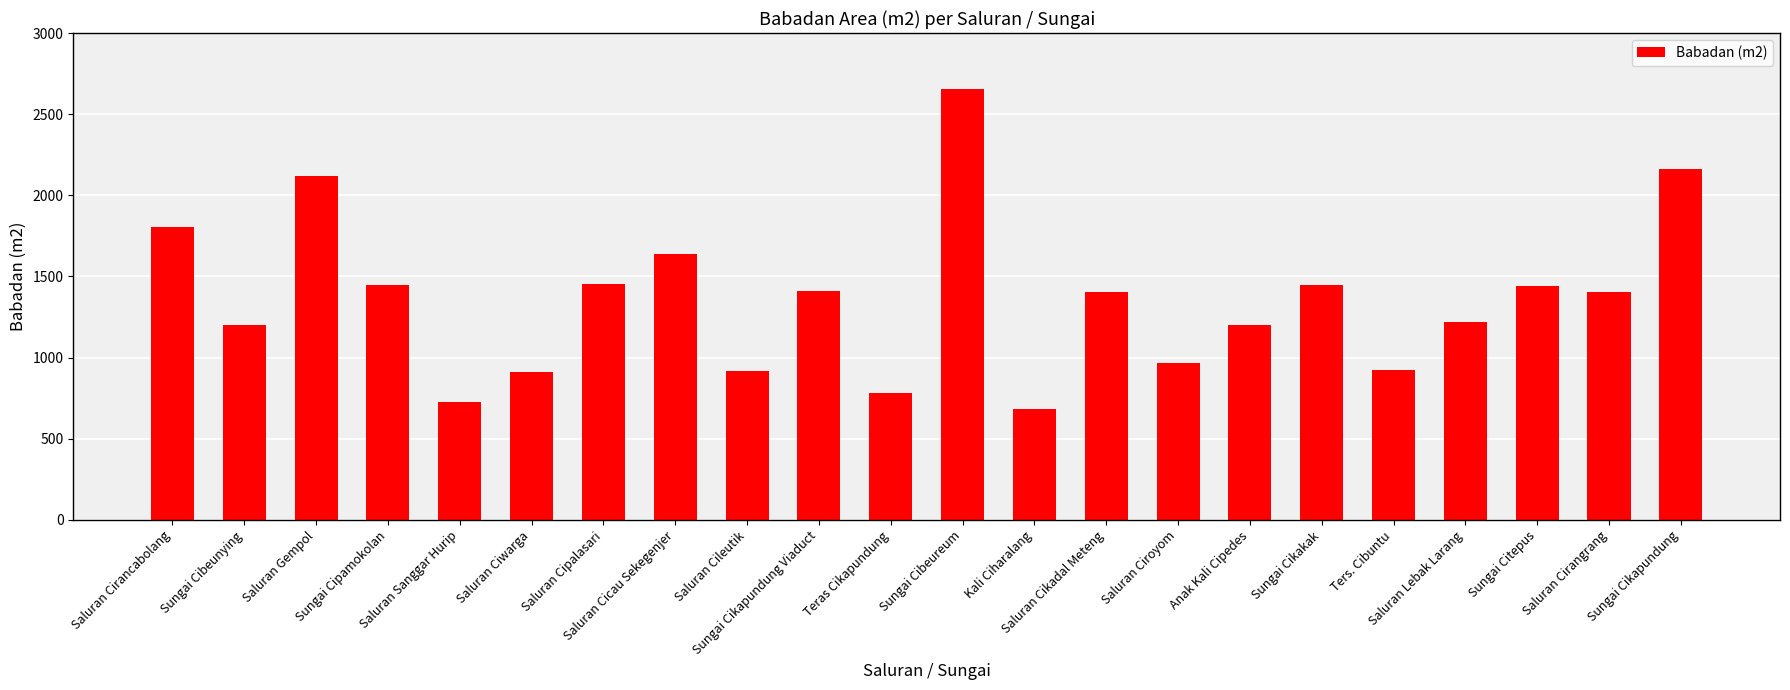

What position from the right is Sungai Cikapundung?

1